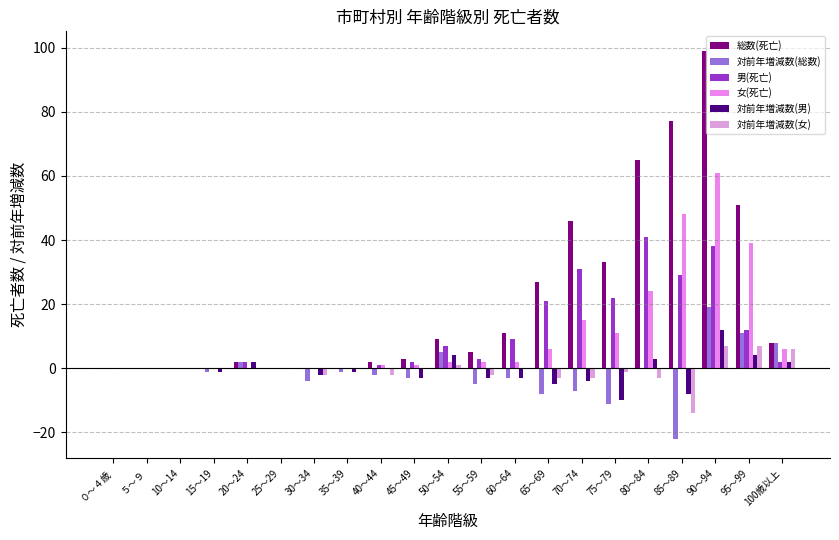

What are all the series names shown in the legend?

総数(死亡), 対前年増減数(総数), 男(死亡), 女(死亡), 対前年増減数(男), 対前年増減数(女)